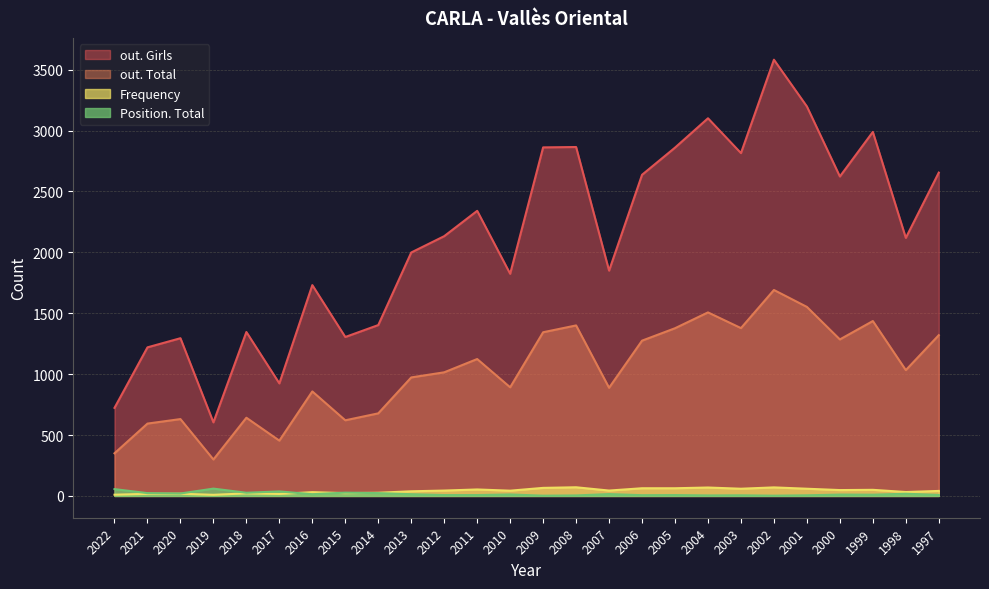

How many data points in Frequency are above 44?

11